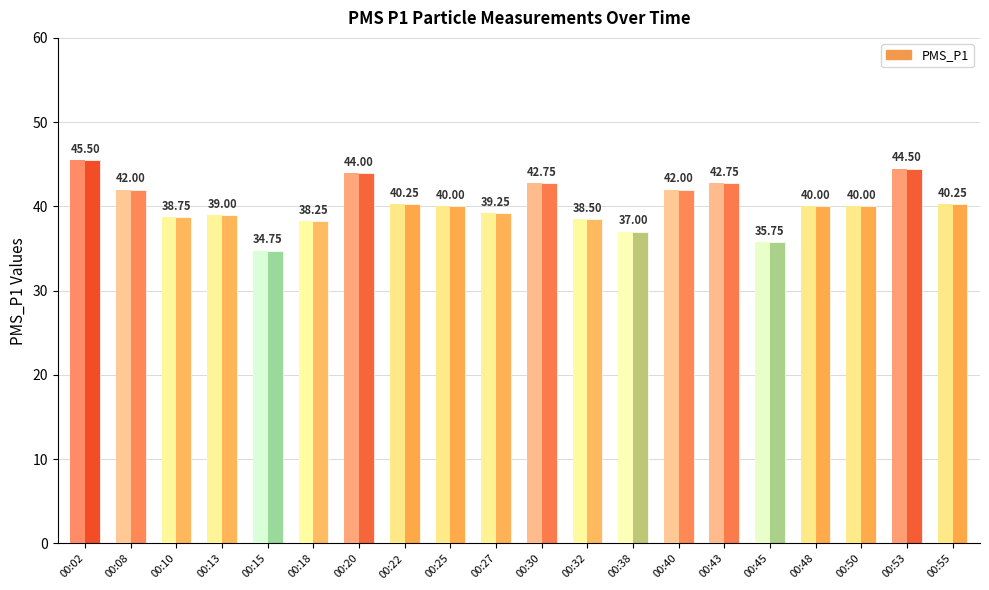

The chart shows a value of 42.0 at 00:40. True or false?

True